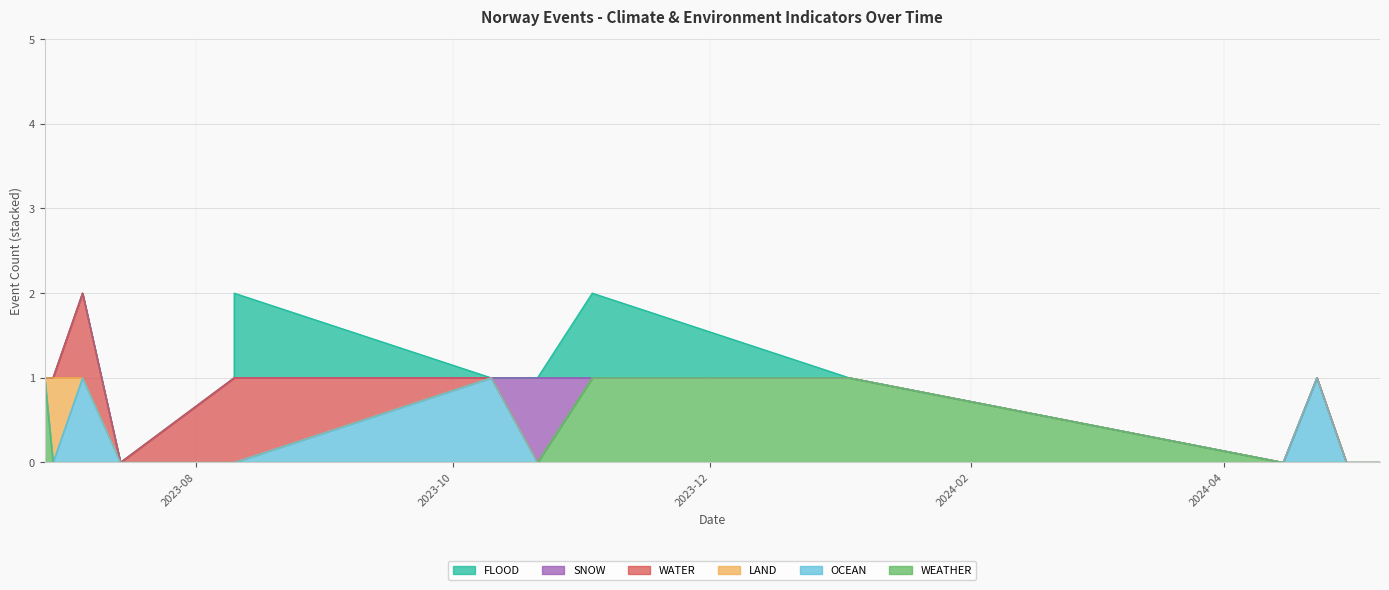

The value of WATER at 2024-04-15 is 0. True or false?

False